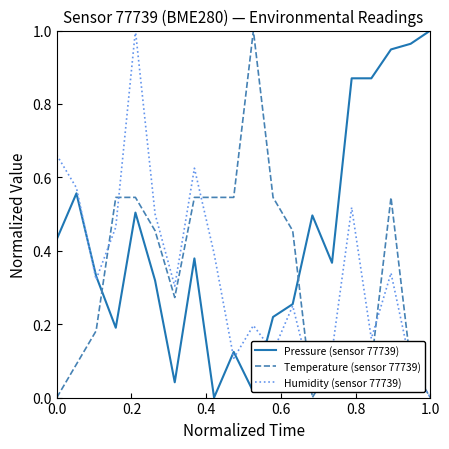

Which series has the largest total across all categories?

Pressure (sensor 77739)